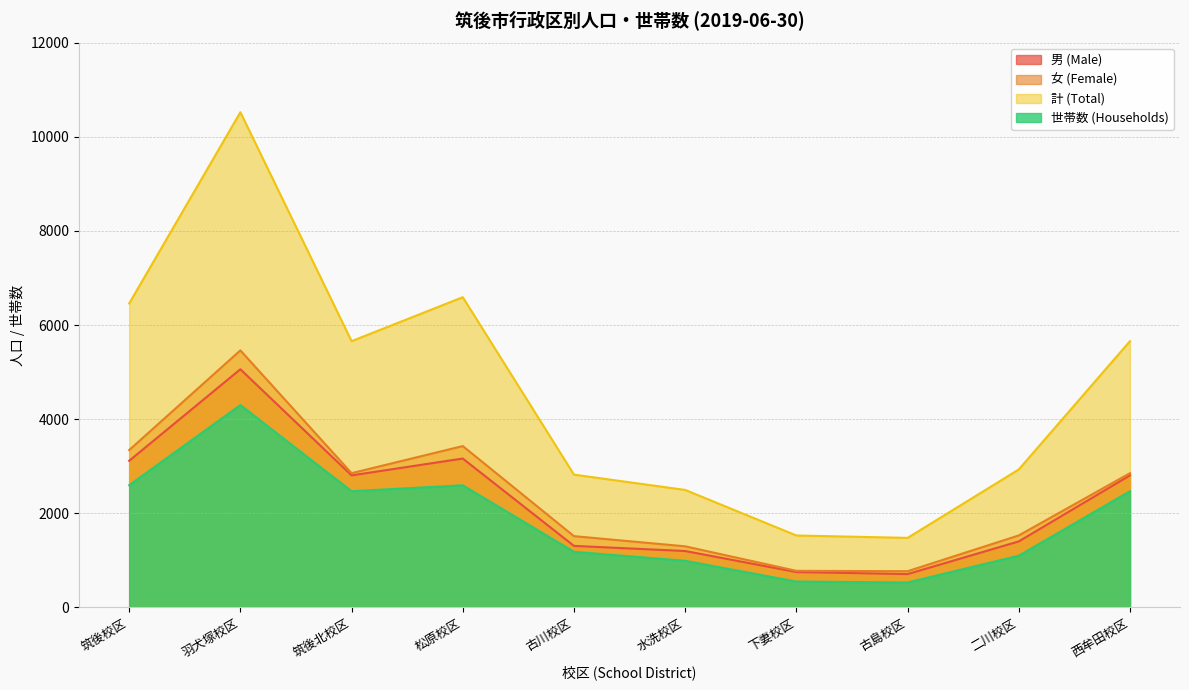

What is the sum of the 女 (Female) values at 筑後北校区 and 古川校区?

4366